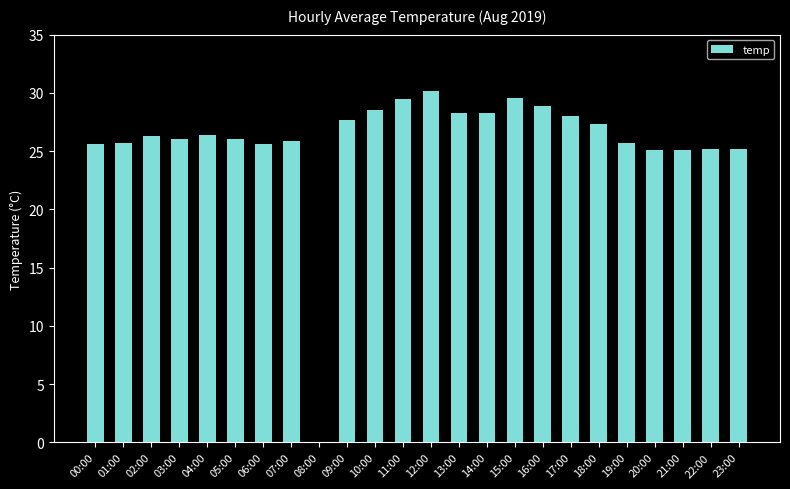

The chart shows a value of 26.1 at 05:00. True or false?

True